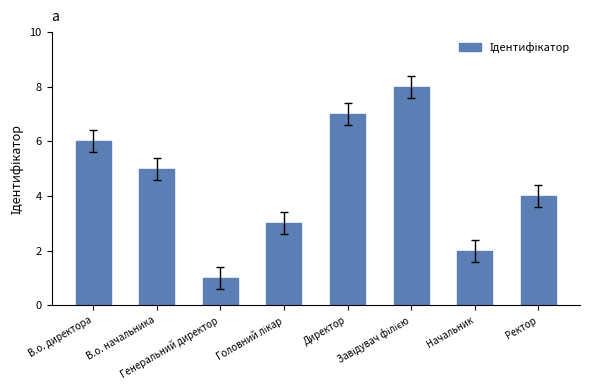

Count the values in the range 3 to 7.

5